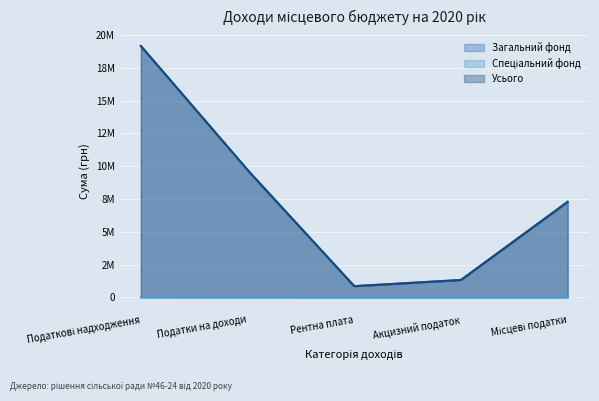

True or false: Загальний фонд and Усього intersect in this chart.

False